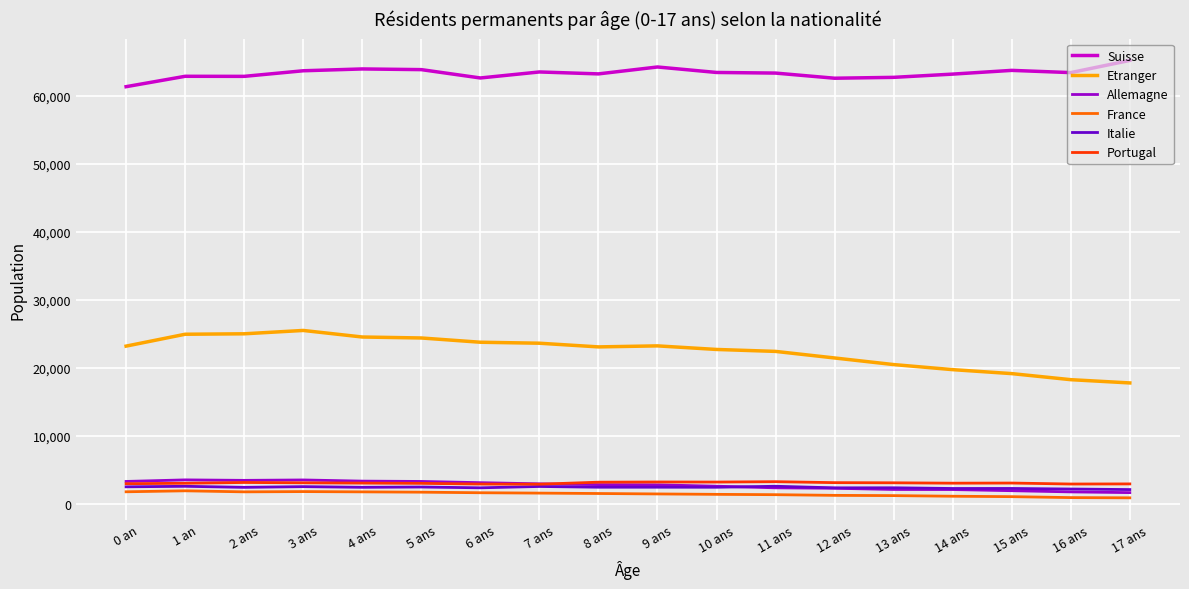

True or false: France and Suisse cross at least once.

False